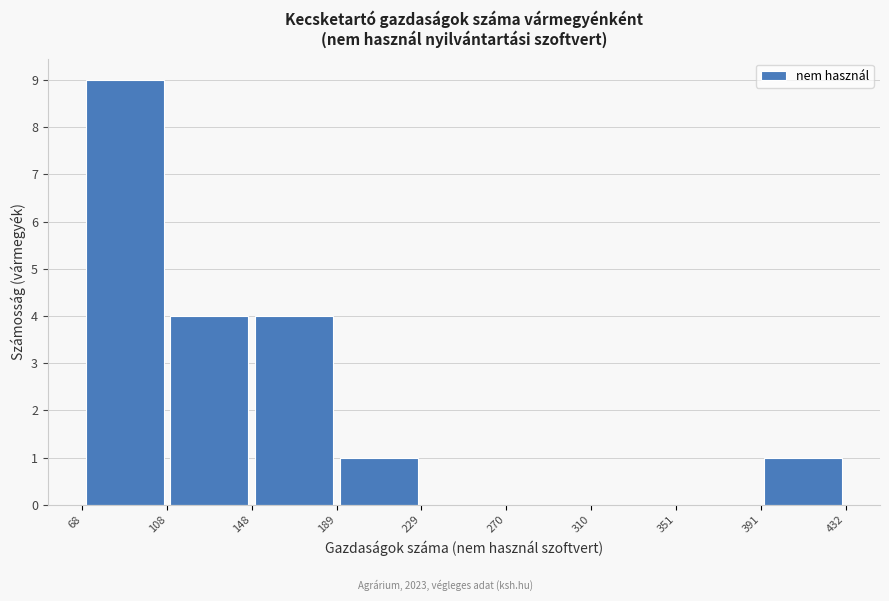

Reading left to right, transcribe this chart: for each bar, give the range it covers on the x-axis and its height. The values are not printed on the chart, so give them approximately, as read against the axis.

68 to 108: 9
108 to 148: 4
148 to 189: 4
189 to 229: 1
229 to 270: 0
270 to 310: 0
310 to 351: 0
351 to 391: 0
391 to 432: 1